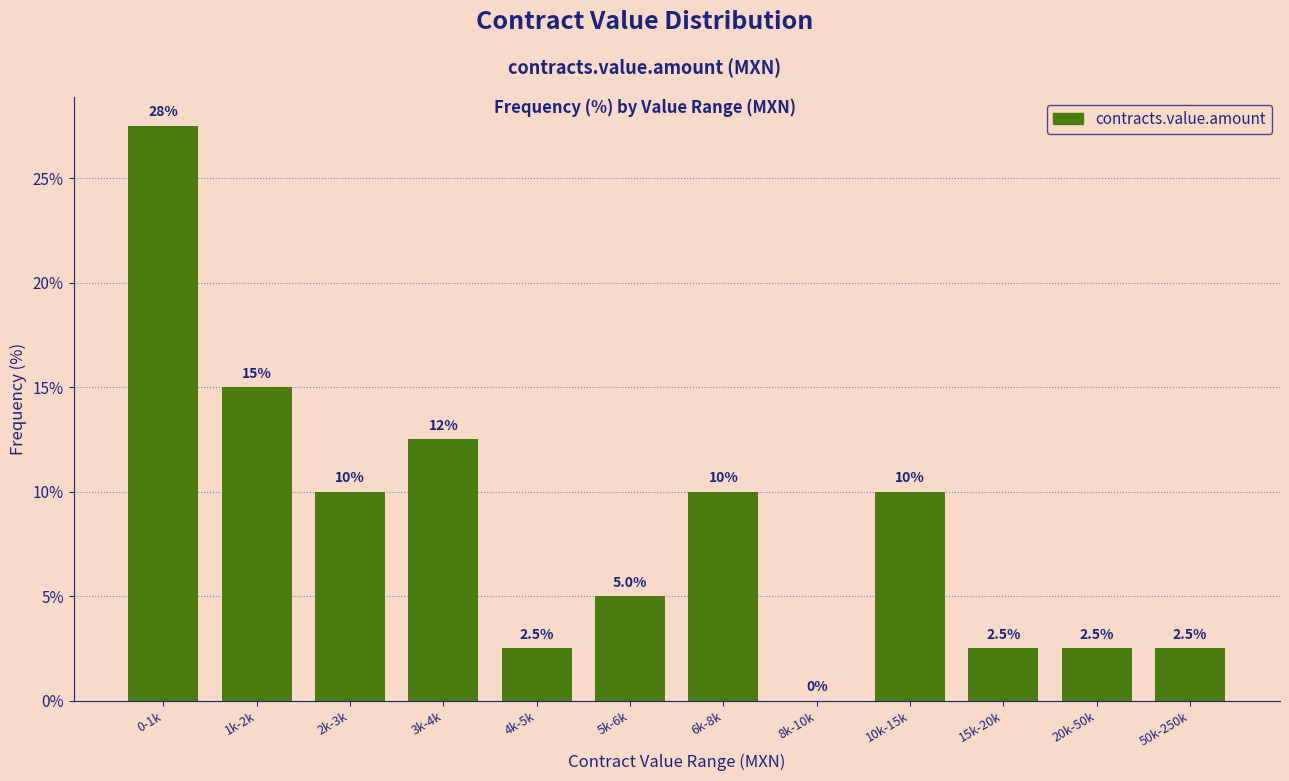

Where does the data first go above 10?

0-1k